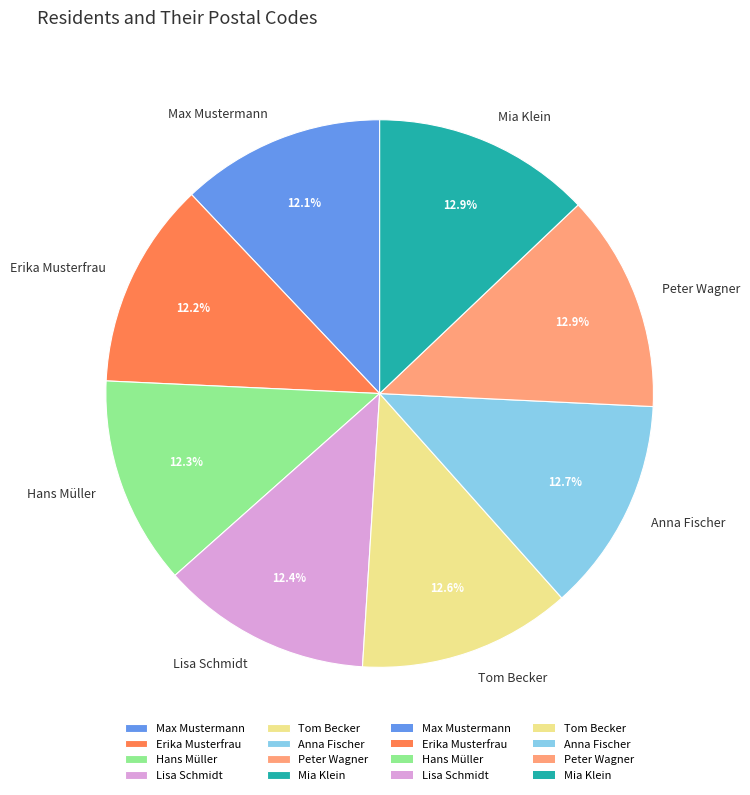

What percentage is the Tom Becker slice, to the nearest percent?

13%